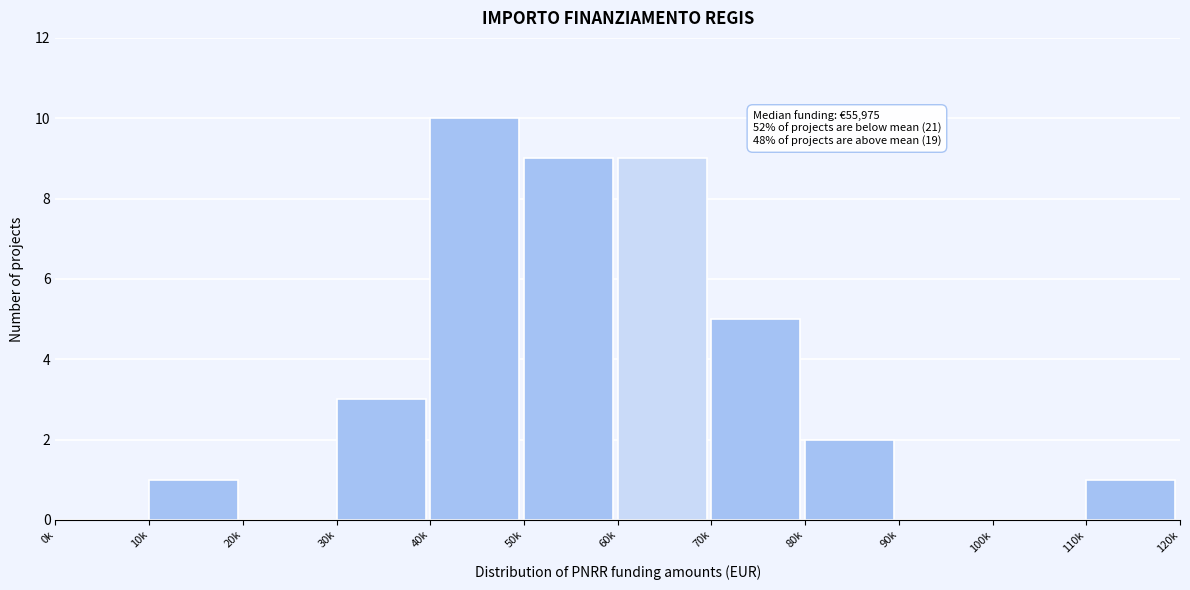

Reading right to left, list all the values displayed in this chart.

110k=1	100k=0	90k=0	80k=2	70k=5	60k=9	50k=9	40k=10	30k=3	20k=0	10k=1	0k=0